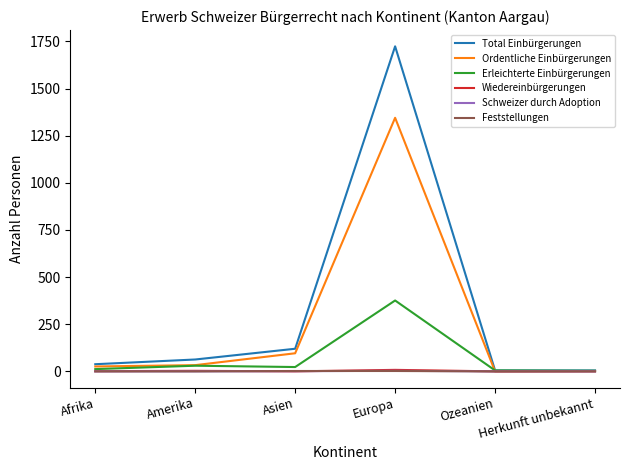

What position from the left is Afrika?

1